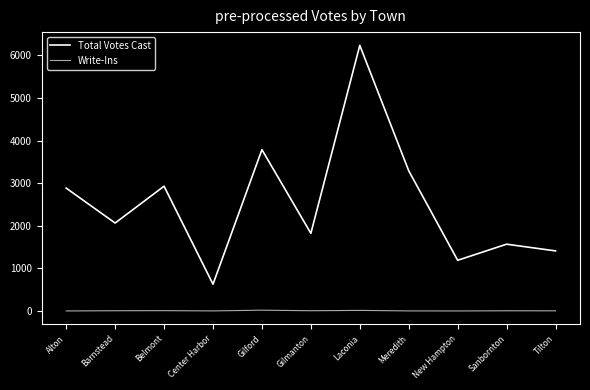

Which series has the largest range (max minus min)?

Total Votes Cast